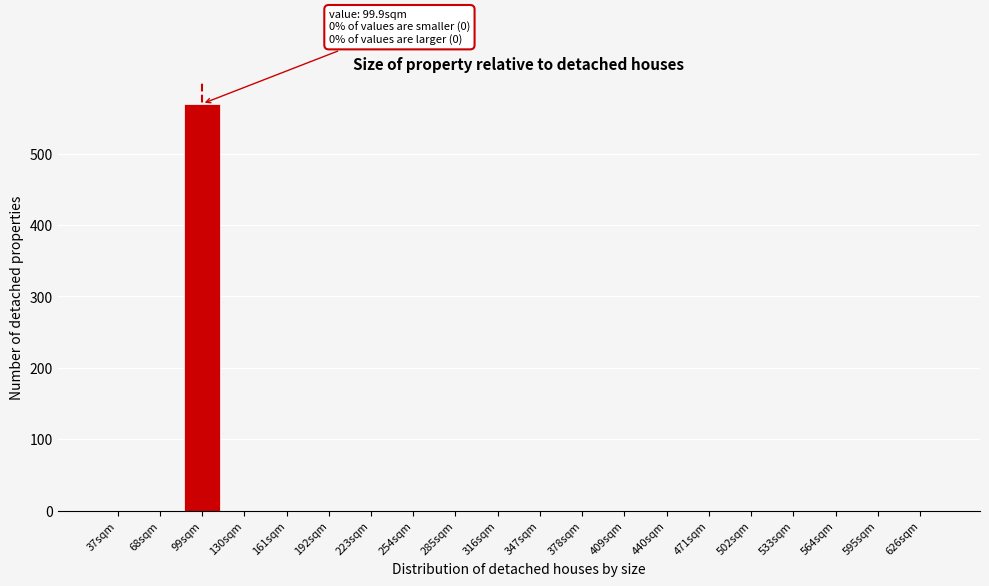

Reading left to right, list all the values displayed in this chart.

37sqm=0	68sqm=0	99sqm=570	130sqm=0	161sqm=0	192sqm=0	223sqm=0	254sqm=0	285sqm=0	316sqm=0	347sqm=0	378sqm=0	409sqm=0	440sqm=0	471sqm=0	502sqm=0	533sqm=0	564sqm=0	595sqm=0	626sqm=0